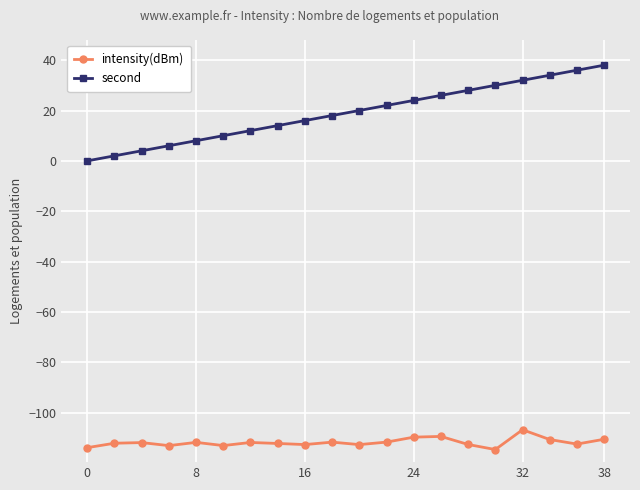

Rank the series by their maximum value, from lowest to highest.

intensity(dBm), second